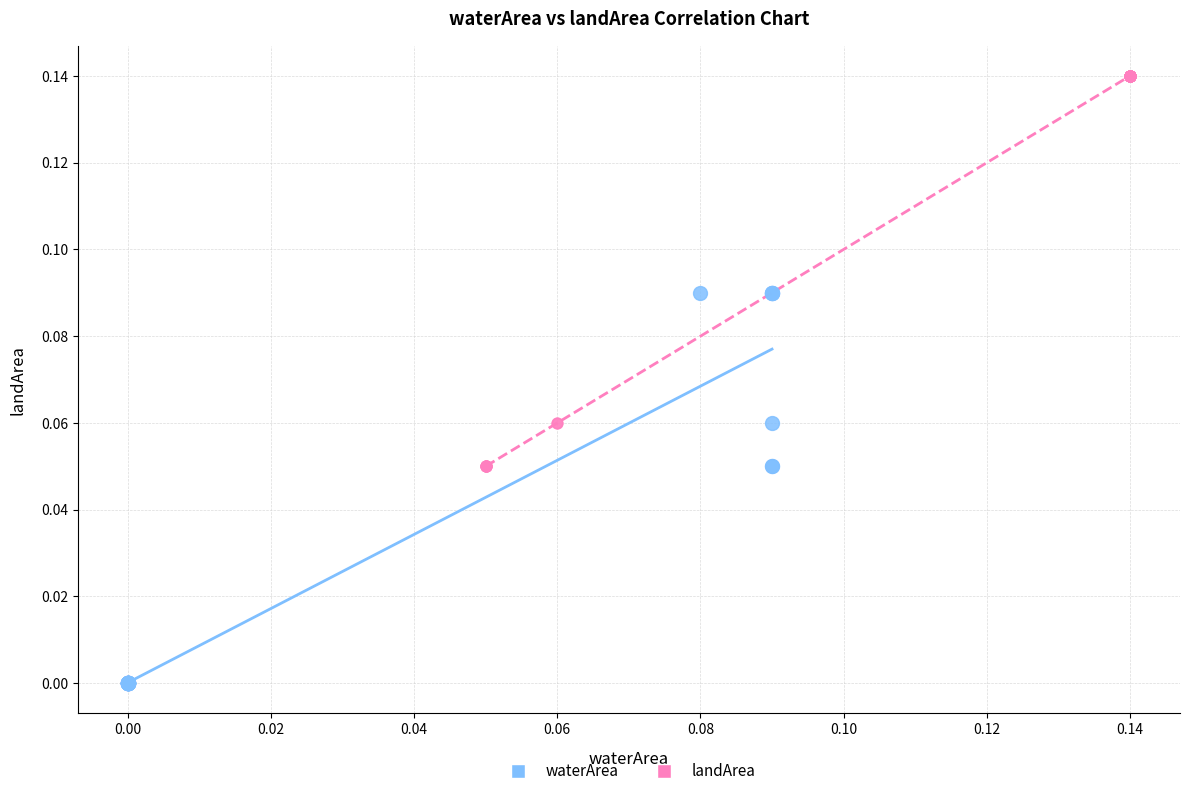

Which series reaches the maximum Y coordinate?

landArea